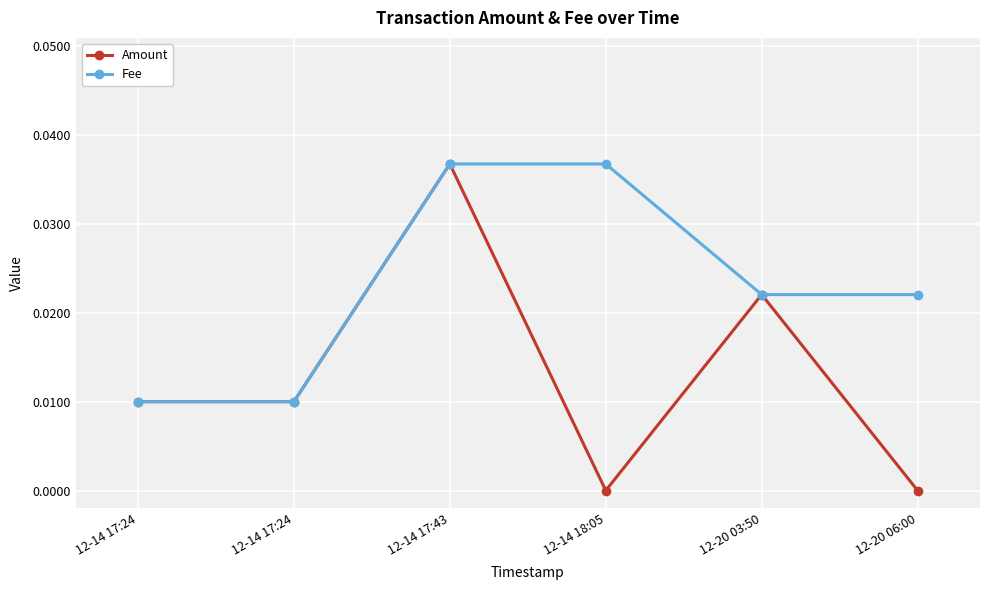

What is the label of the 6th point from the left?

12-20 06:00